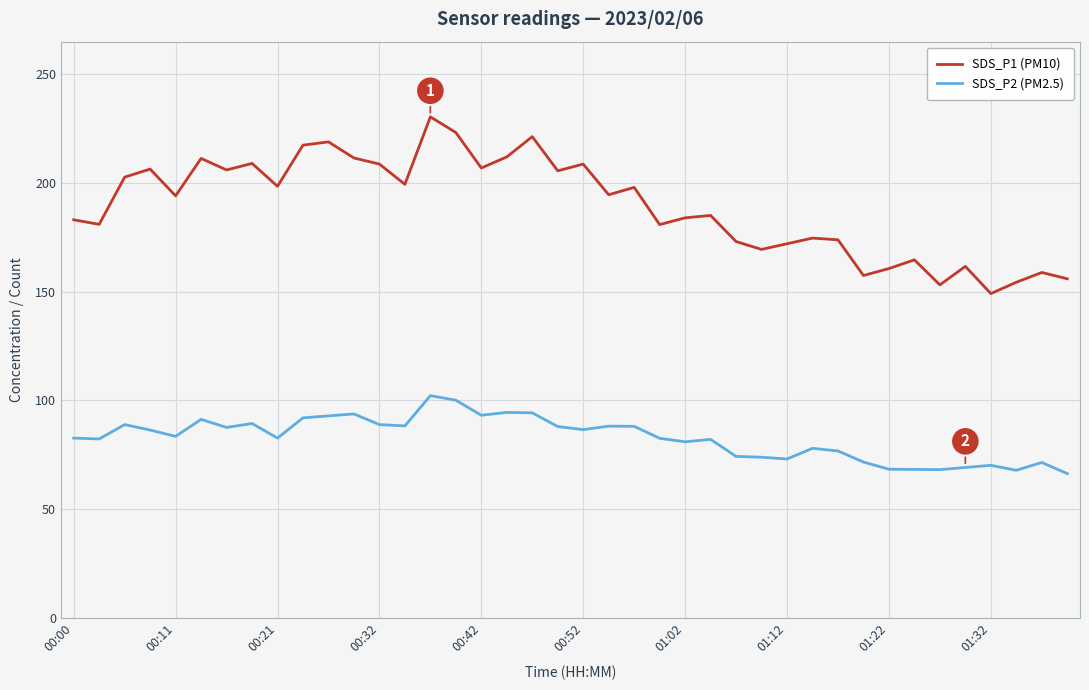

What is the highest value of the SDS_P1 (PM10) series?

230.3